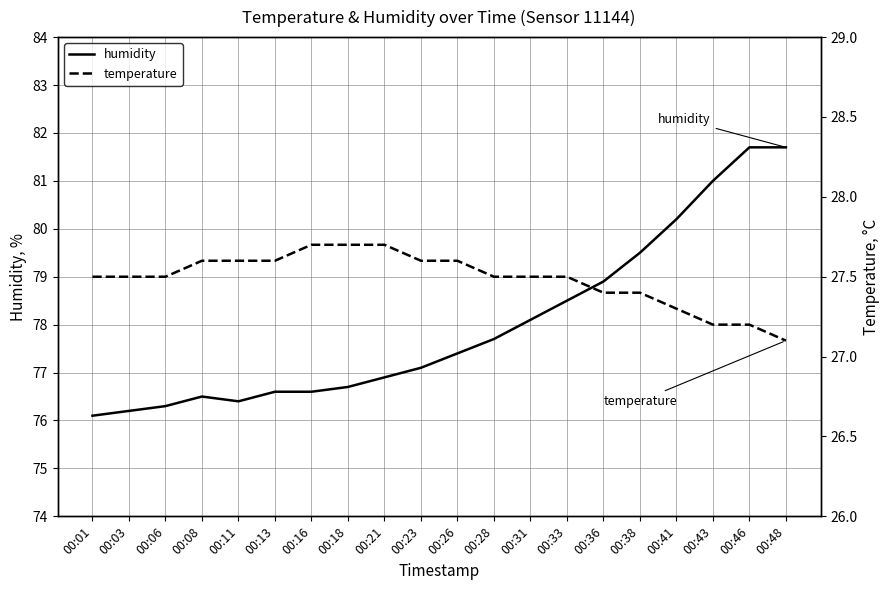

Between 00:16 and 00:26, which is larger?

00:26